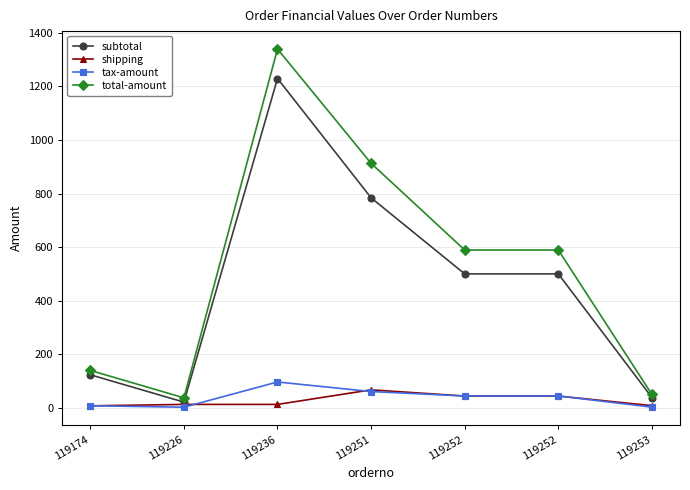

True or false: tax-amount and total-amount intersect in this chart.

False